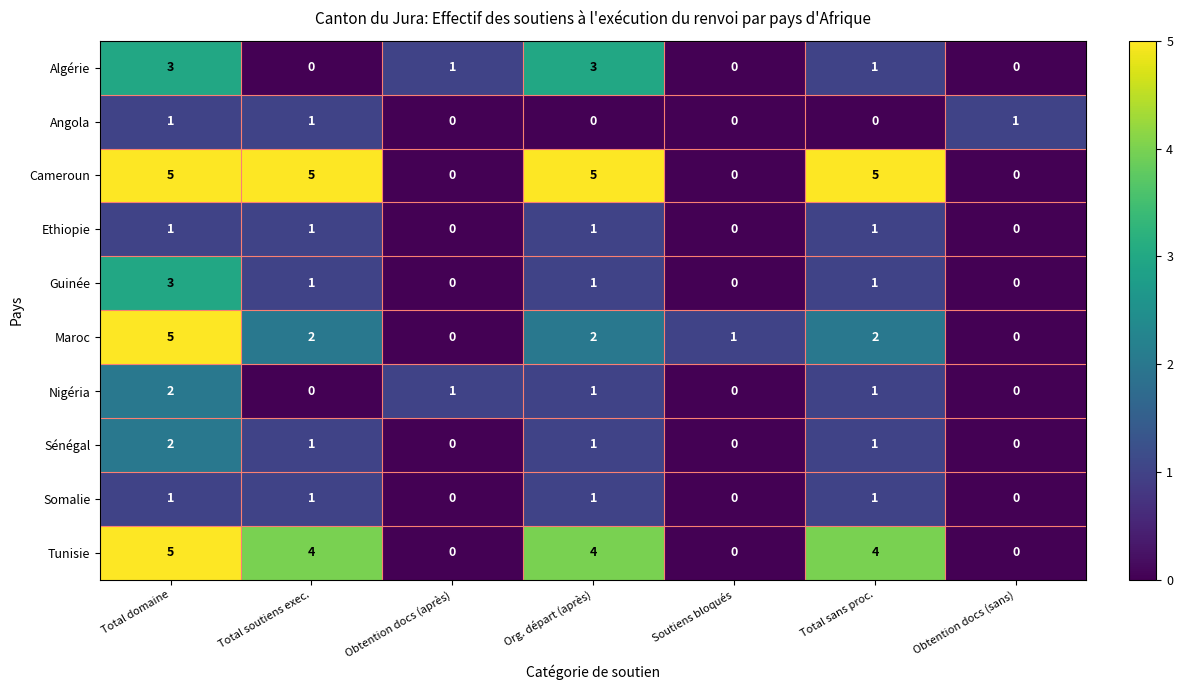

What is the difference between the highest and lowest values at Total soutiens exec.?

5